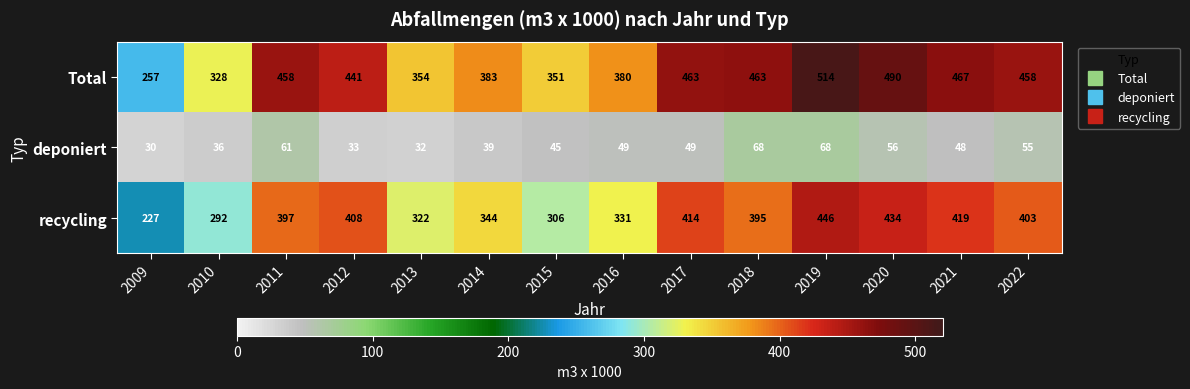

What is the spread (max minus min) of values at 2013?

322